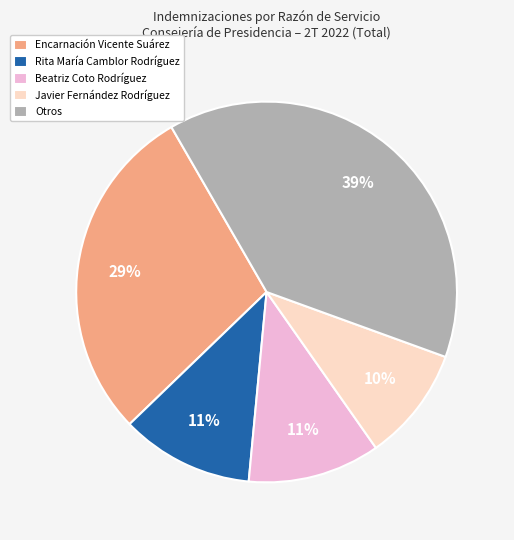

Is the sum of Javier Fernández Rodríguez and Rita María Camblor Rodríguez greater than half?

No